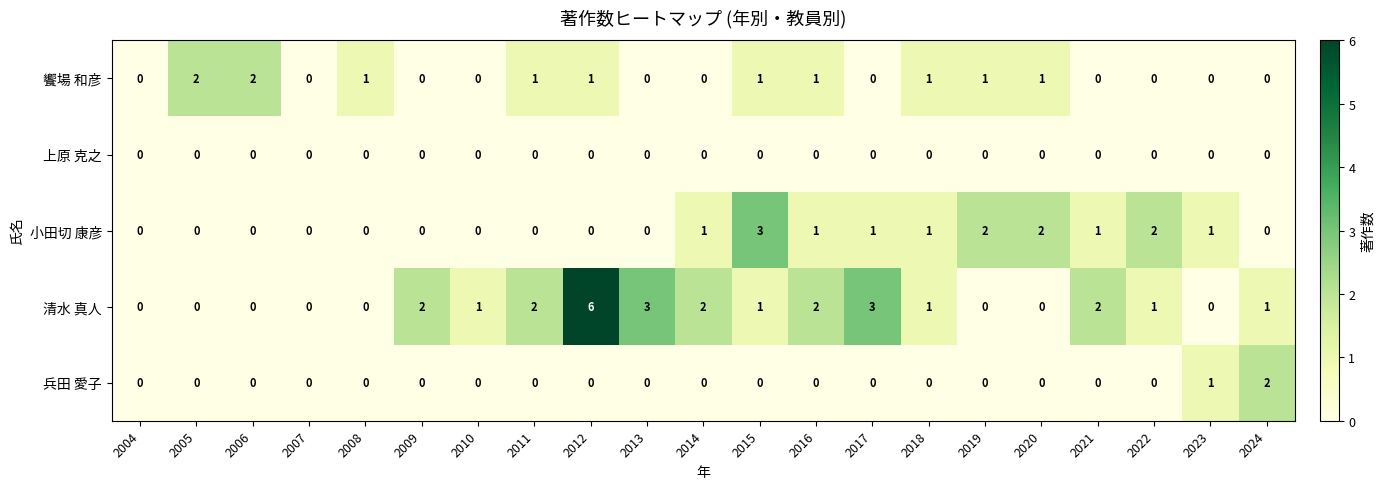

How many 兵田 愛子 values are between 0 and 1?

20